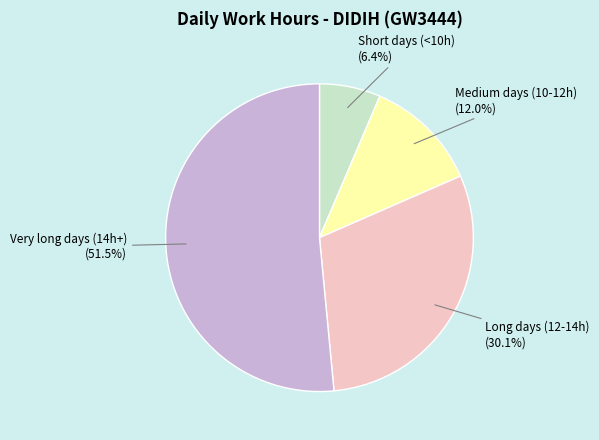

Does any single category account for the majority?

Yes